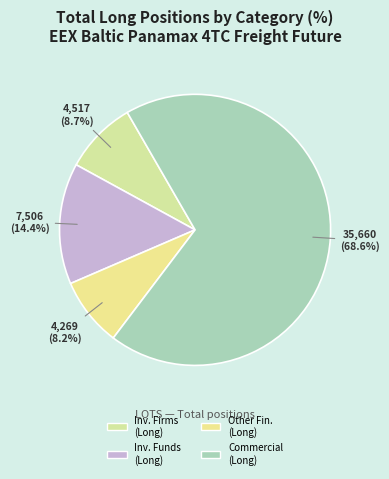

How many segments does this pie chart have?

4